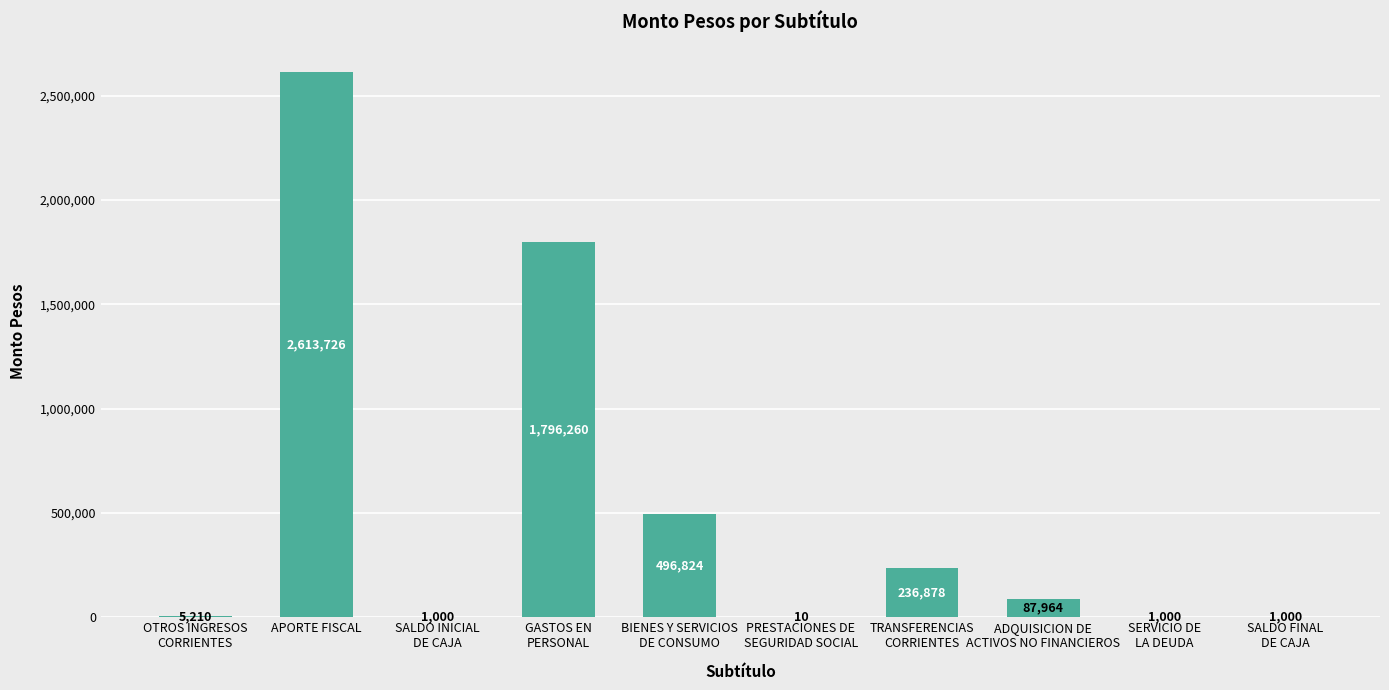

How many series are shown in this chart?

1